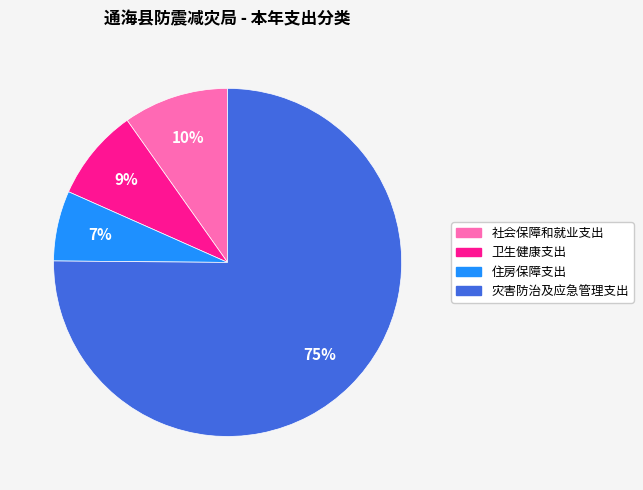

Which slice is the smallest?

住房保障支出